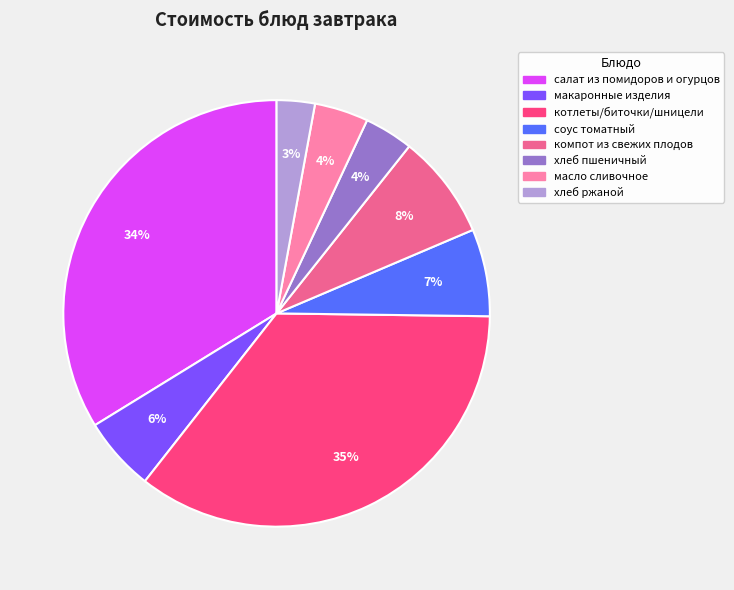

To the nearest percent, what percentage of the pie is соус томатный?

7%